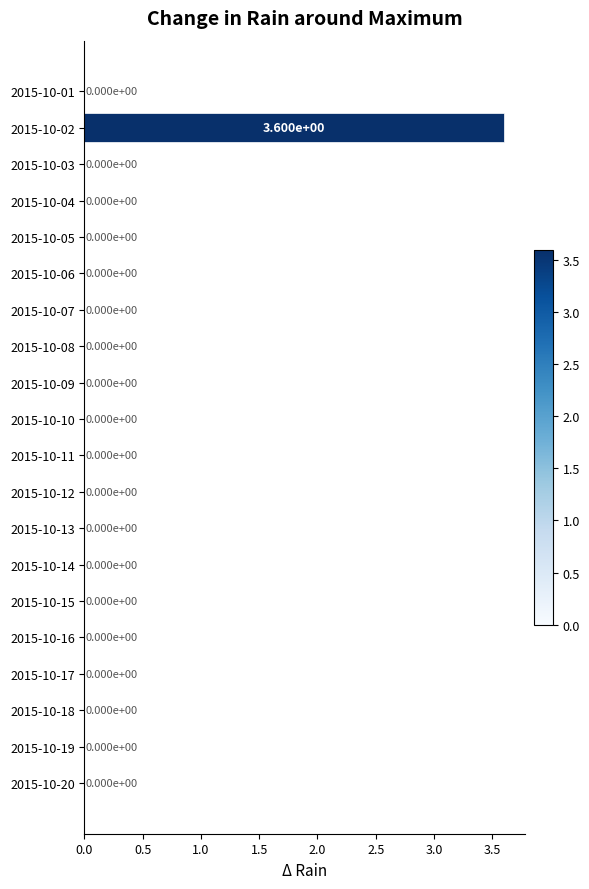

How many values are between 0 and 1?

19